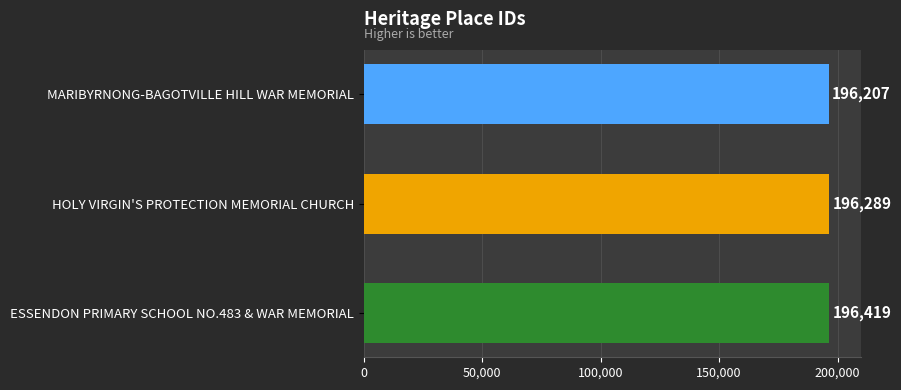

Count the number of categories in the chart.

3